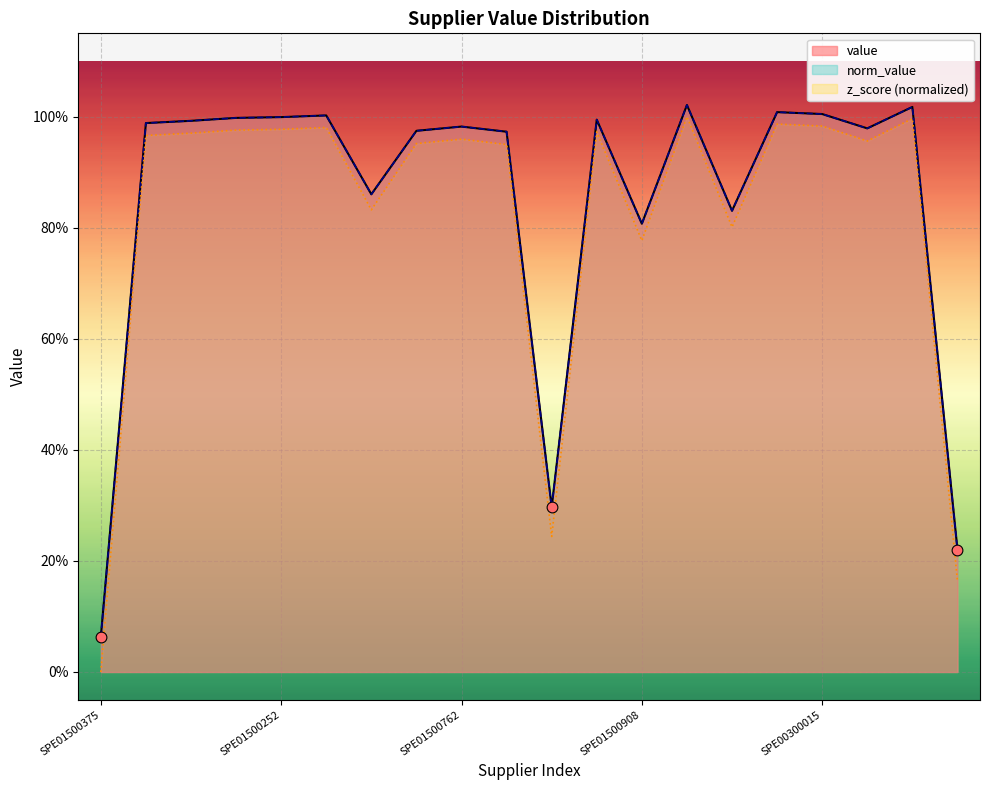

Is the value of z_score at SPE00300015 greater than the value of norm_value at SPE01500762?

Yes